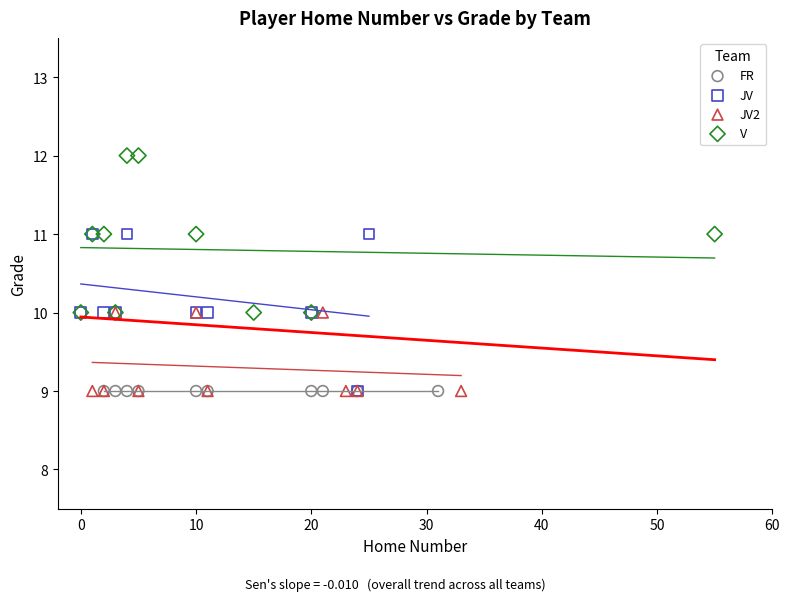

Which series reaches the maximum Y coordinate?

V